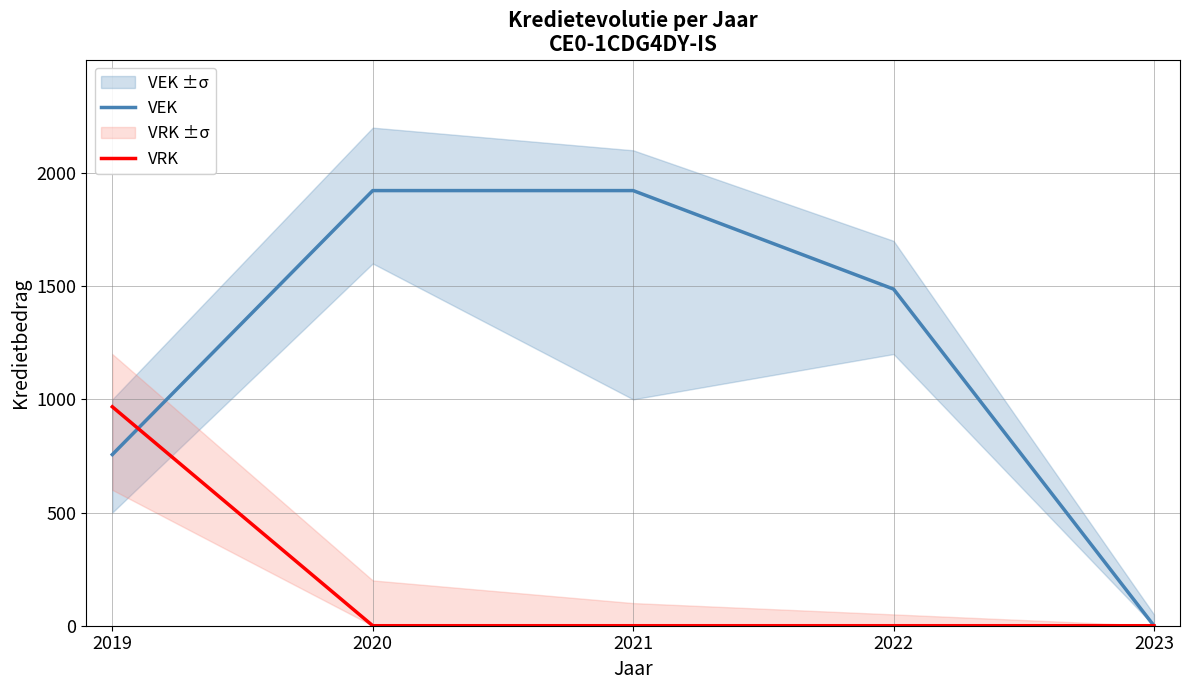

Which series changed the most between 2020 and 2023?

VEK